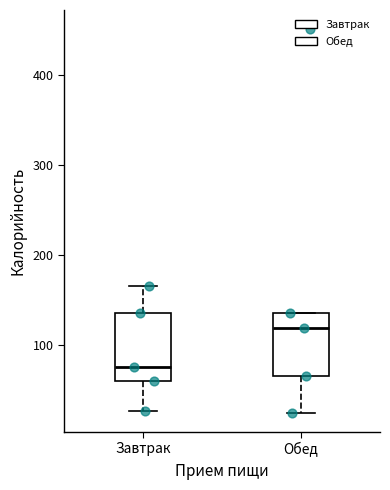

Reading left to right, transcribe this box plot: for each box, give where its median line is, the range the box spans, and where its two whiskers end, as read against the y-axis. The values are not printed on the chart, so give them approximately, as read against the axis.

Завтрак: median 80, box 60 to 140, whiskers 30 to 170
Обед: median 120, box 70 to 130, whiskers 20 to 130